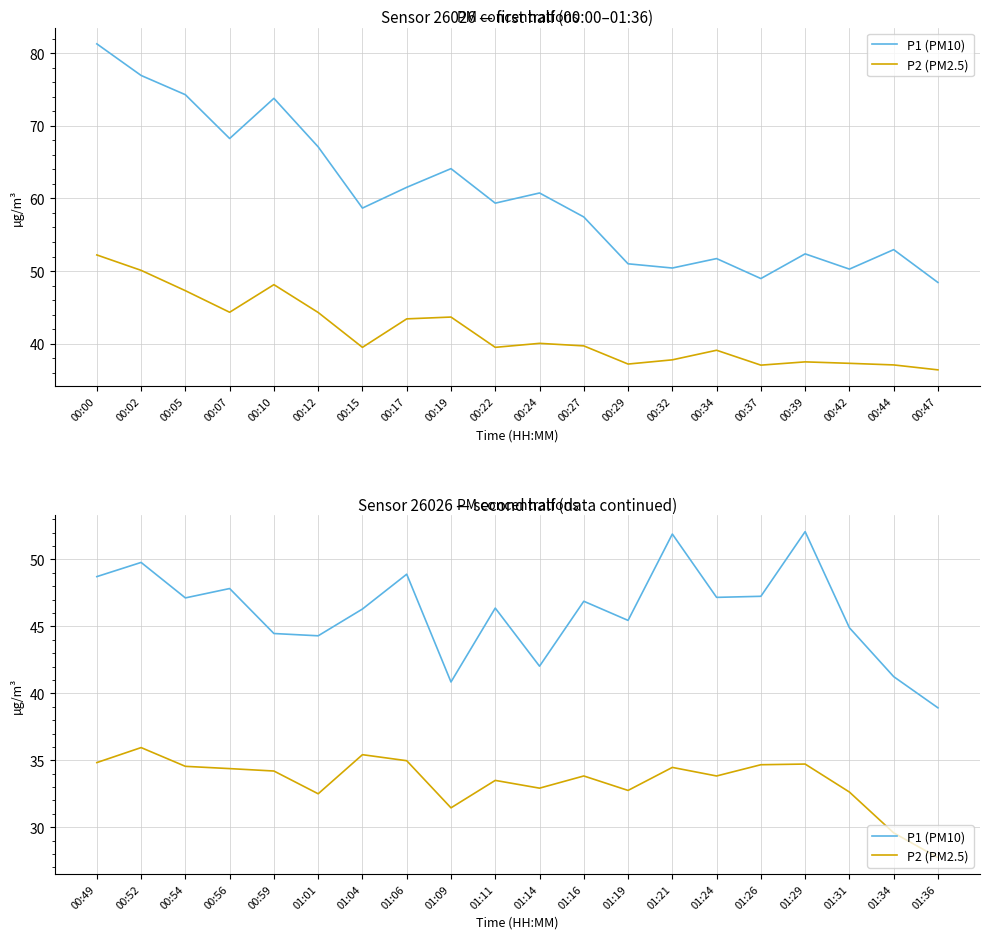

Is the value of P1 (PM10) at 01:26 greater than the value of P2 (PM2.5) at 01:04?

Yes